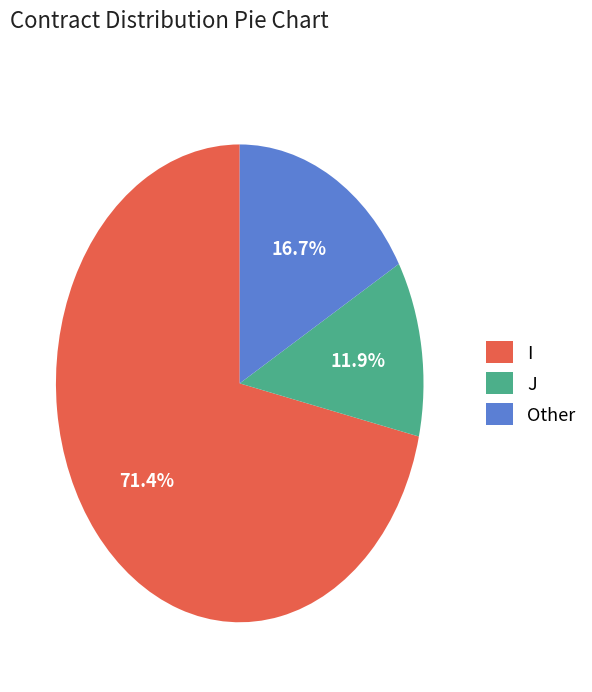

Which category has the smallest portion of the pie?

J